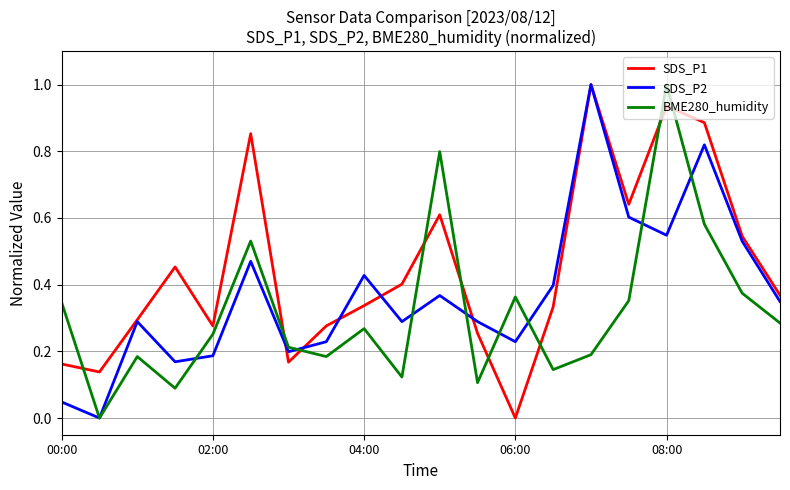

Which series has the largest total across all categories?

SDS_P1